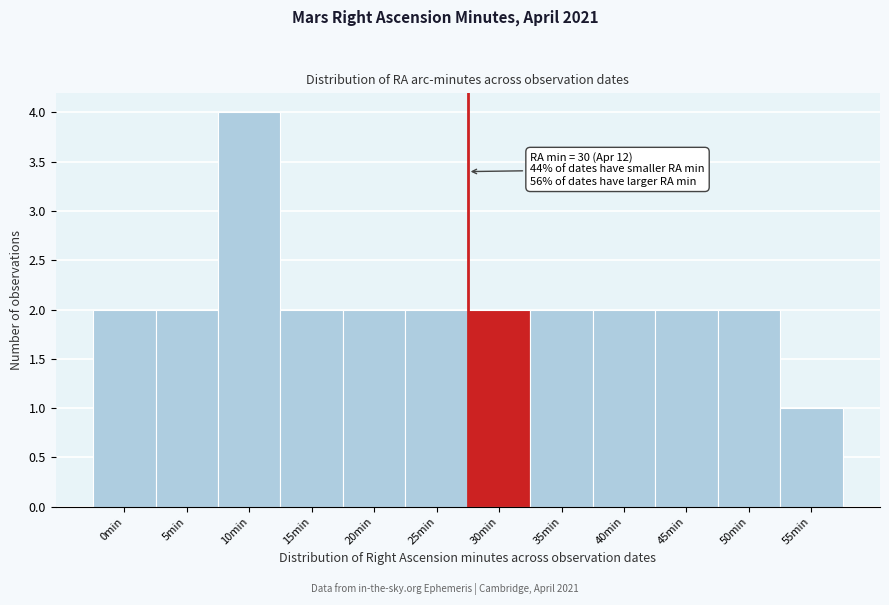

Reading left to right, extract all data points from this chart.

2	2	4	2	2	2	2	2	2	2	2	1